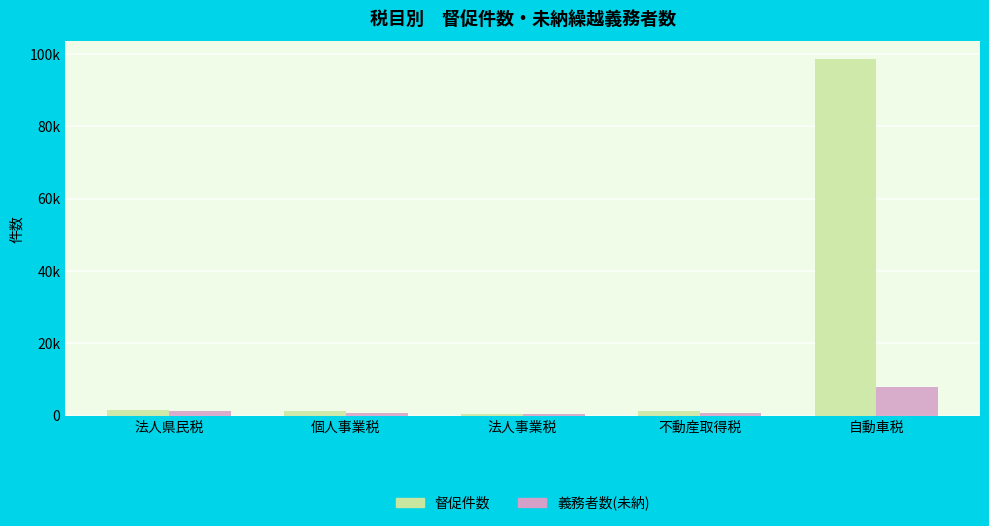

Is it true that 督促件数 equals 557 at 法人事業税?

True